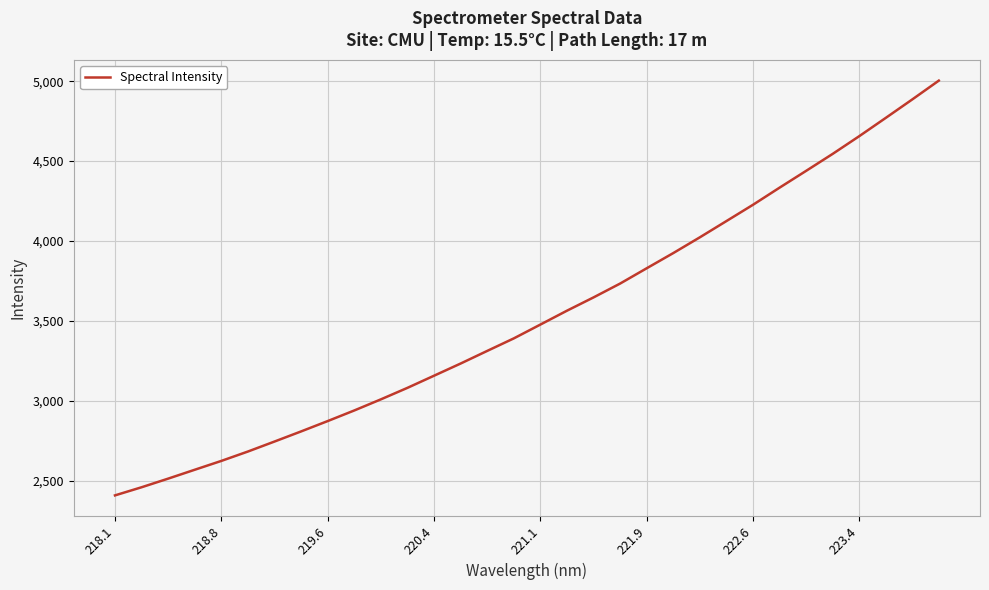

What is the smallest value displayed?

2409.6